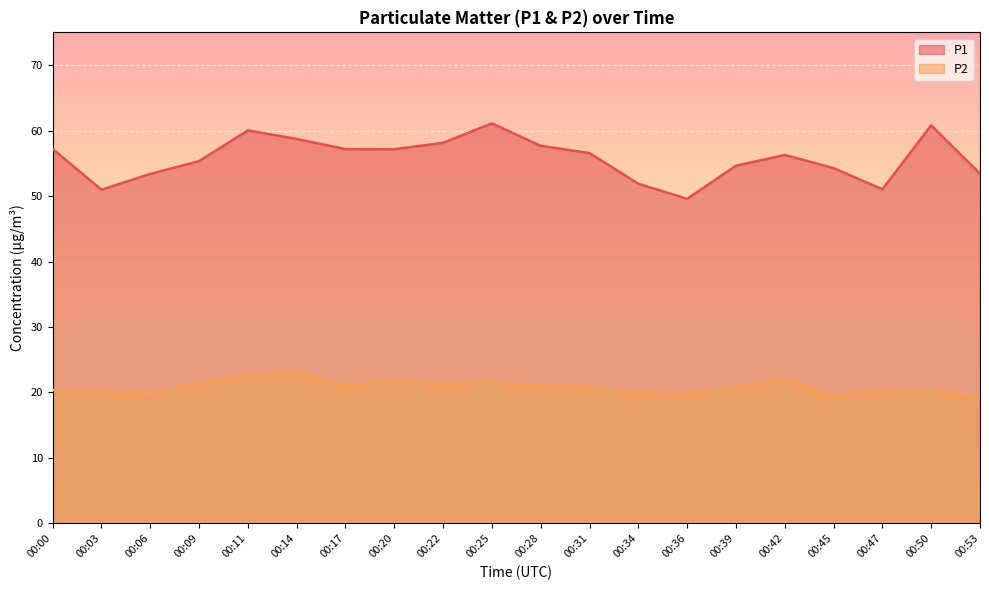

At which label does P1 first exceed 56?

00:00